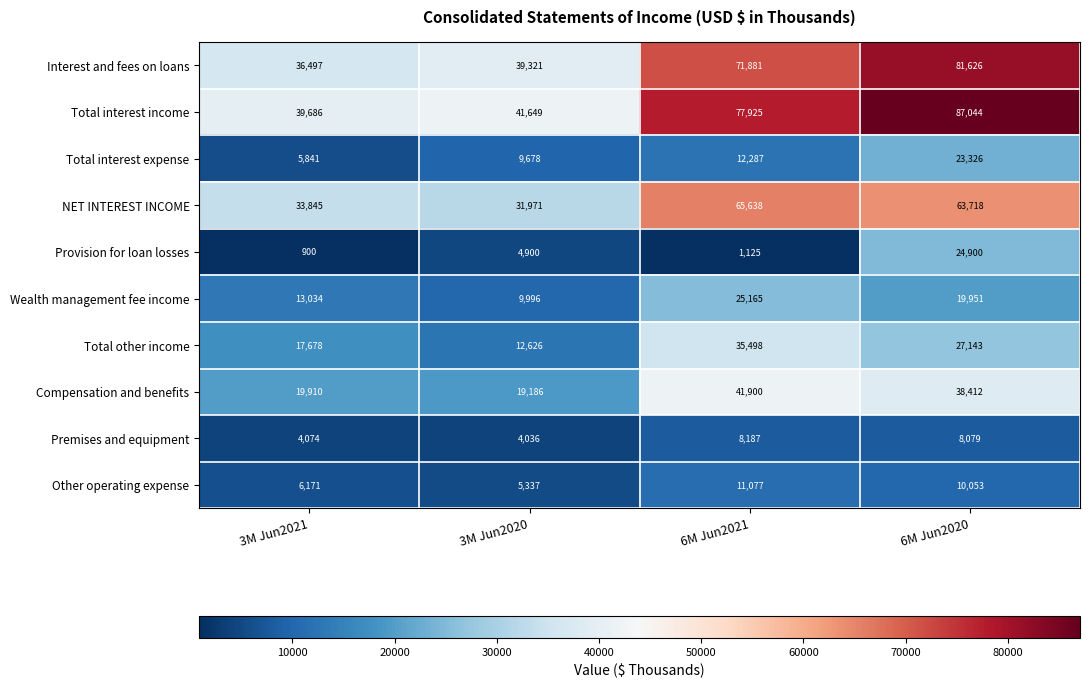

Which series has the largest range (max minus min)?

Total interest income